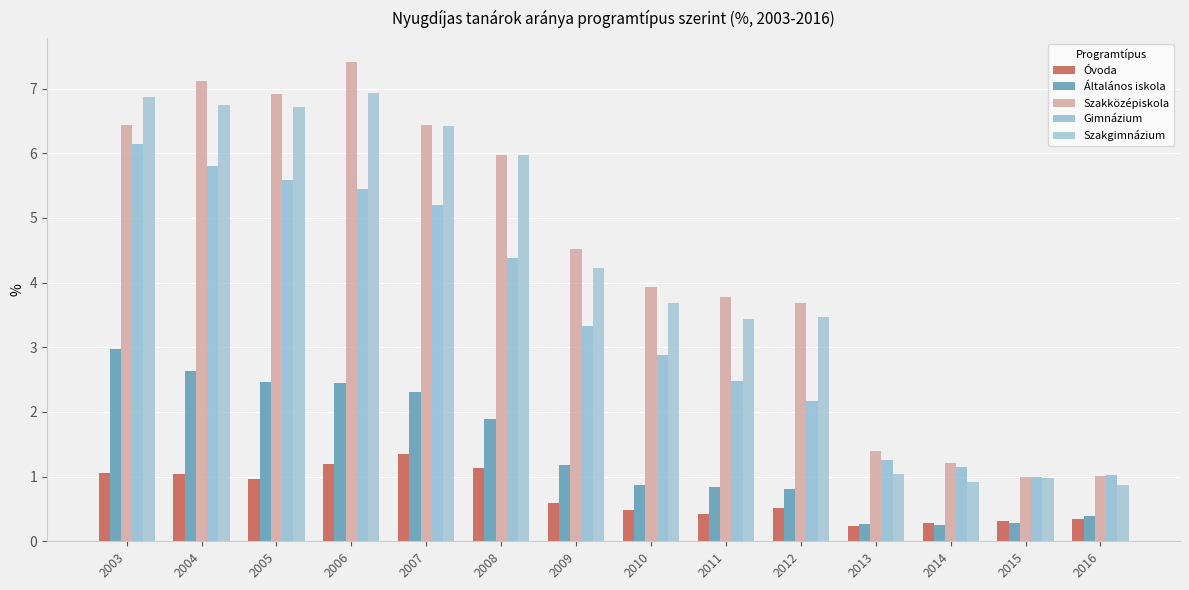

Reading right to left, extract all data points from this chart.

Óvoda: 2016=0.3	2015=0.3	2014=0.3	2013=0.2	2012=0.5	2011=0.4	2010=0.5	2009=0.6	2008=1.1	2007=1.3	2006=1.2	2005=1.0	2004=1.0	2003=1.1
Általános iskola: 2016=0.4	2015=0.3	2014=0.3	2013=0.3	2012=0.8	2011=0.8	2010=0.9	2009=1.2	2008=1.9	2007=2.3	2006=2.4	2005=2.5	2004=2.6	2003=3.0
Szakközépiskola: 2016=1.0	2015=1.0	2014=1.2	2013=1.4	2012=3.7	2011=3.8	2010=3.9	2009=4.5	2008=6.0	2007=6.4	2006=7.4	2005=6.9	2004=7.1	2003=6.4
Gimnázium: 2016=1.0	2015=1.0	2014=1.2	2013=1.3	2012=2.2	2011=2.5	2010=2.9	2009=3.3	2008=4.4	2007=5.2	2006=5.4	2005=5.6	2004=5.8	2003=6.1
Szakgimnázium: 2016=0.9	2015=1.0	2014=0.9	2013=1.0	2012=3.5	2011=3.4	2010=3.7	2009=4.2	2008=6.0	2007=6.4	2006=6.9	2005=6.7	2004=6.7	2003=6.9